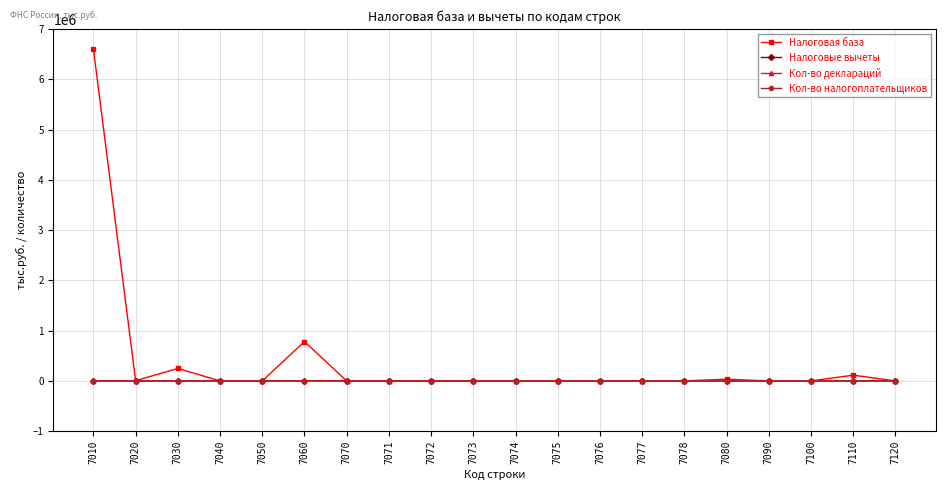

The value of Налоговые вычеты at 7120 is 0. True or false?

True